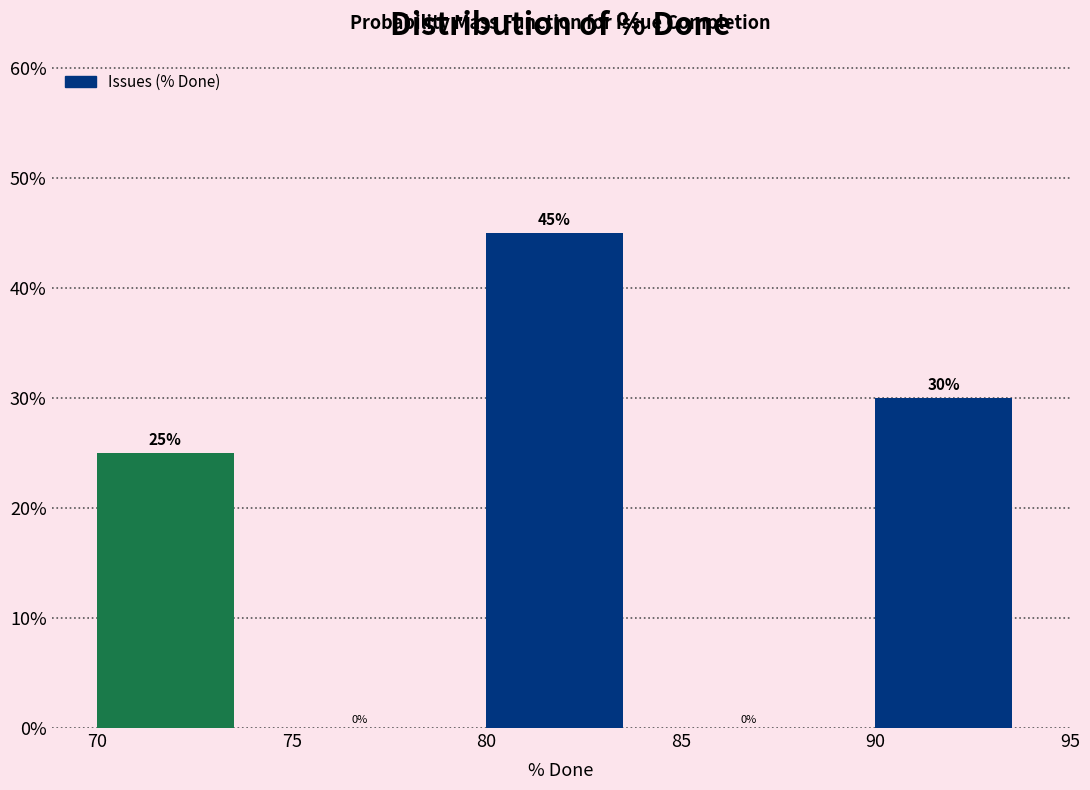

Reading right to left, extract all data points from this chart.

90=30	85=0	80=45	75=0	70=25